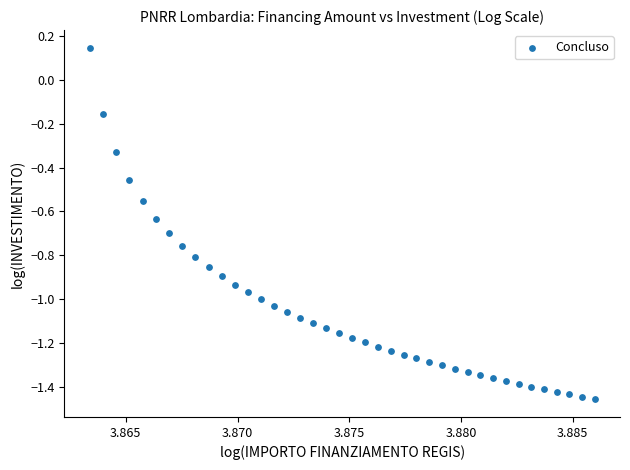

What is the range of Y values (max minus min)?

1.6